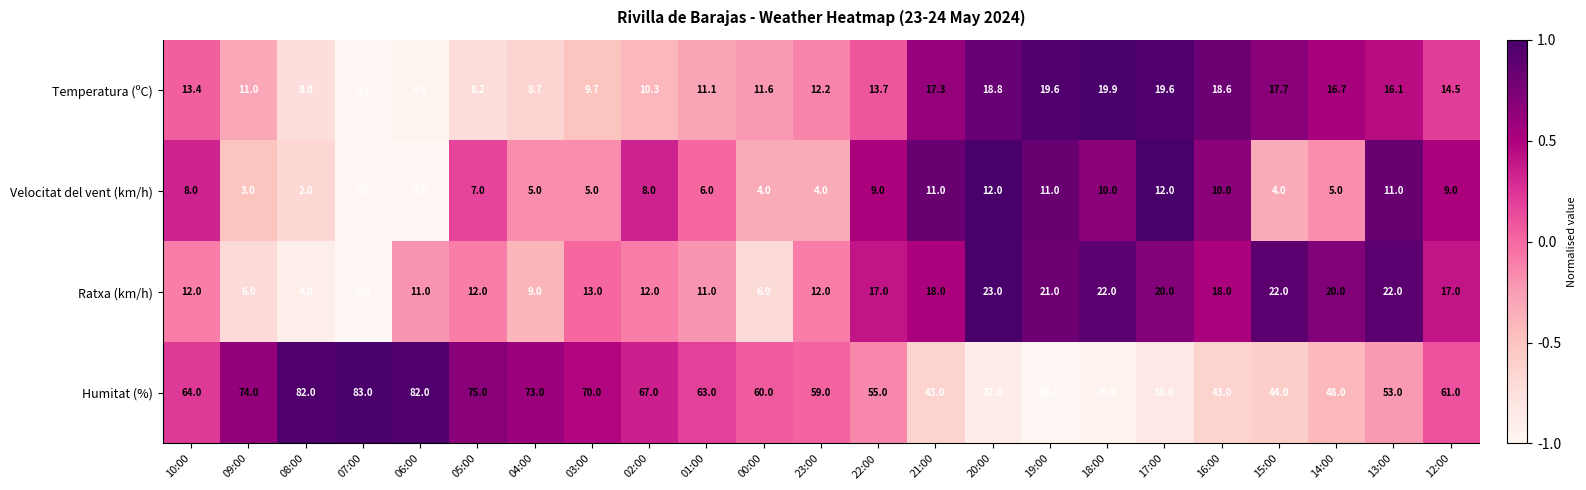

At which label is Humitat (%) closest to 58?

23:00